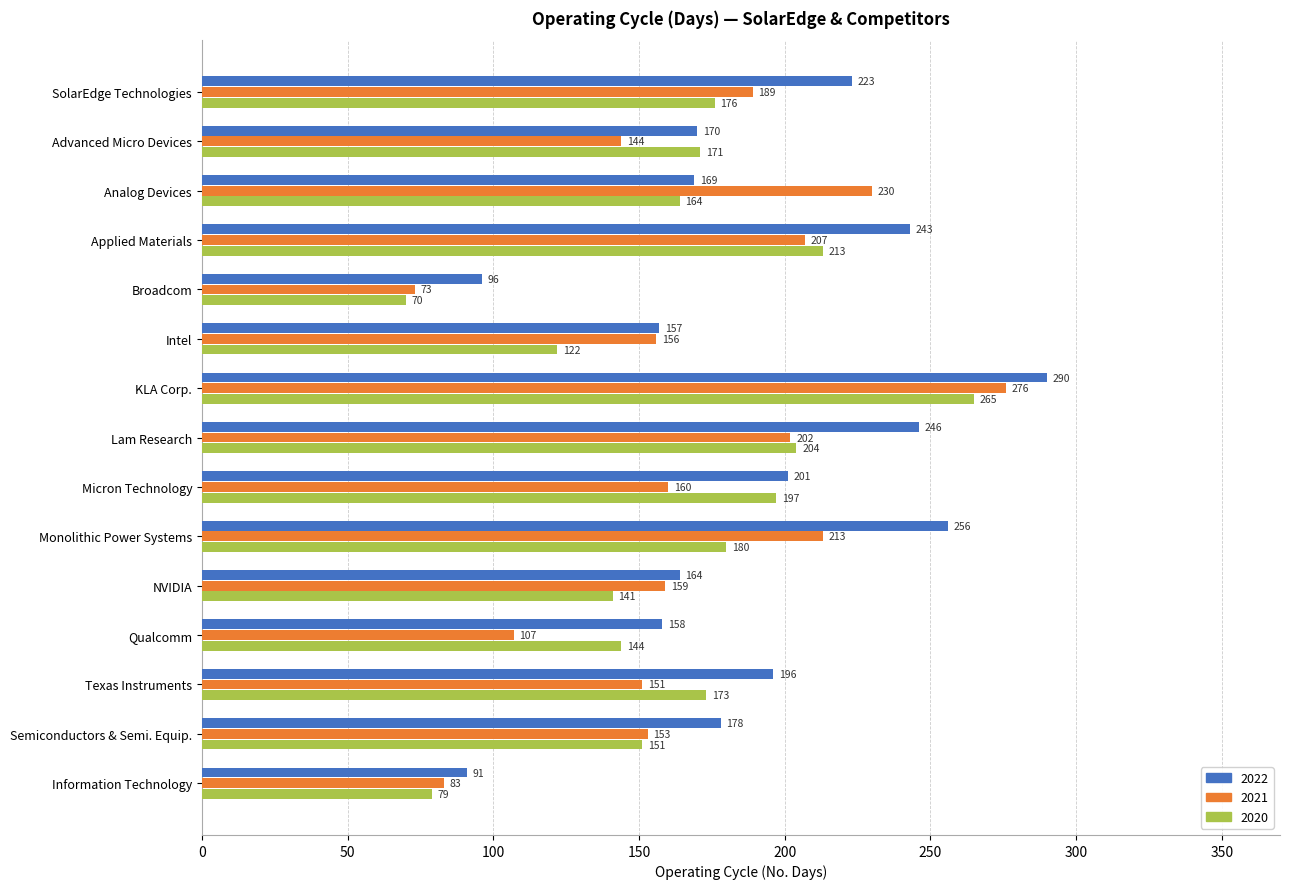

The value of 2021 at Applied Materials is 207. True or false?

True